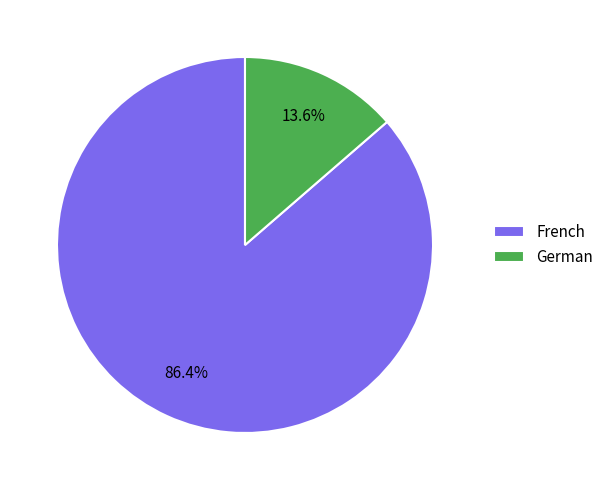

What percentage is the German slice, to the nearest percent?

14%